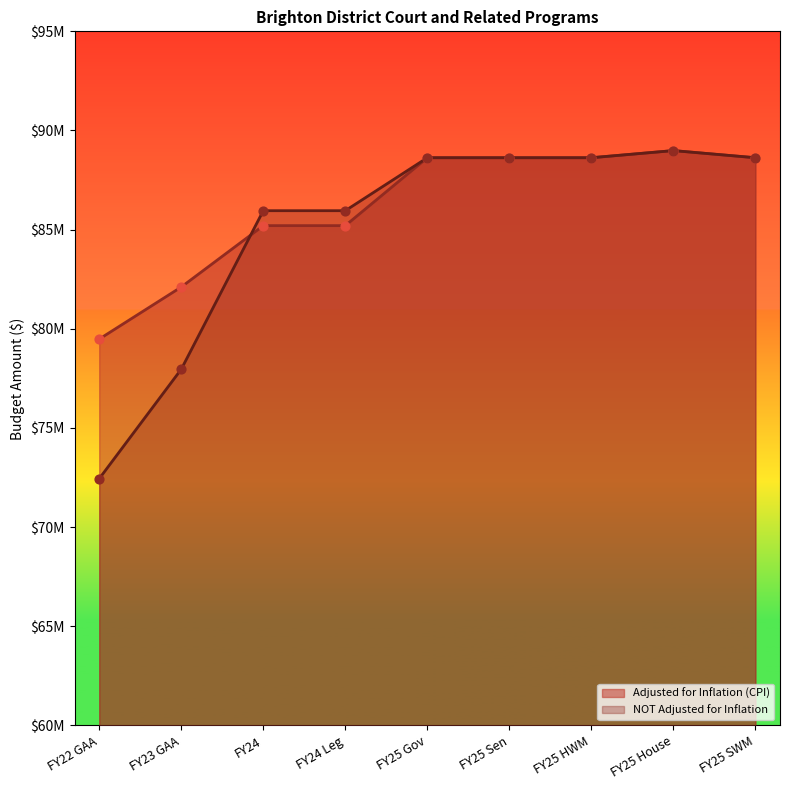

What is the total value across all series at FY25 Gov?

177253264